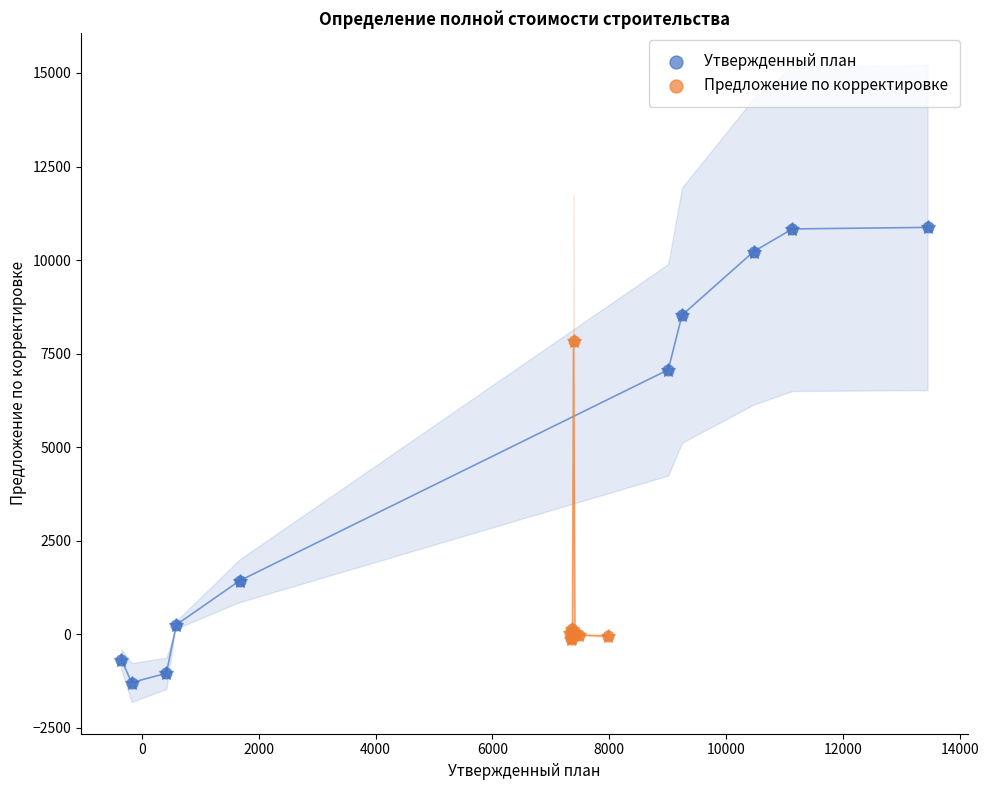

Which series has the widest spread of Y values?

Утвержденный план